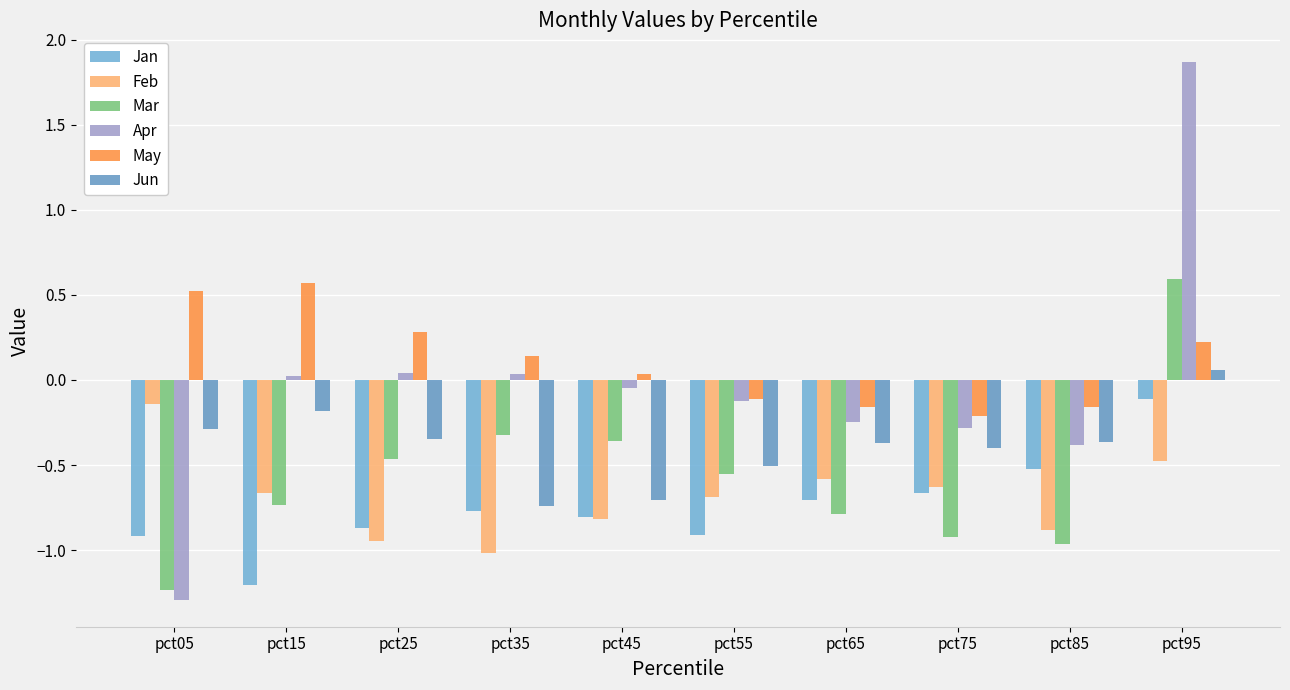

What is the difference between the maximum and minimum values in the Apr series?

3.2